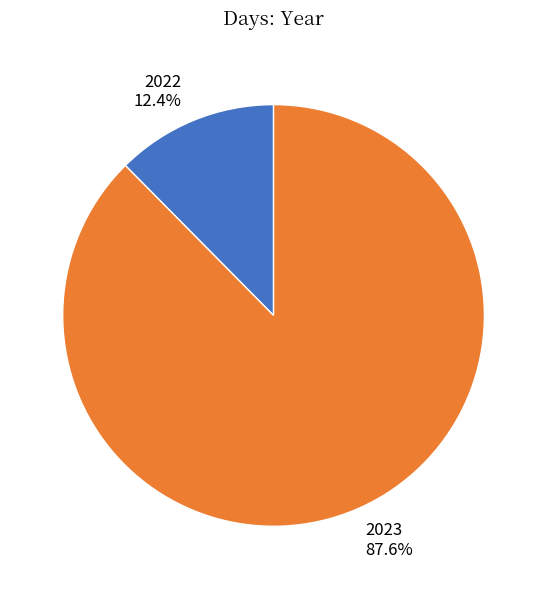

What is the smallest slice in the pie chart?

2022